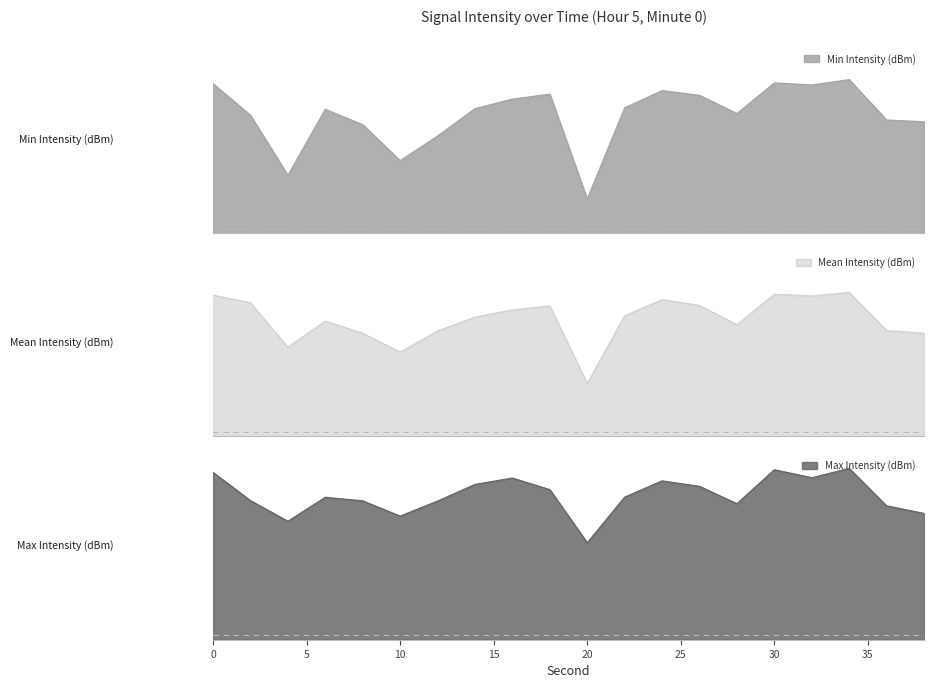

At 30, list the series in order from smallest to largest.

Mean Intensity (dBm), Min Intensity (dBm), Max Intensity (dBm)